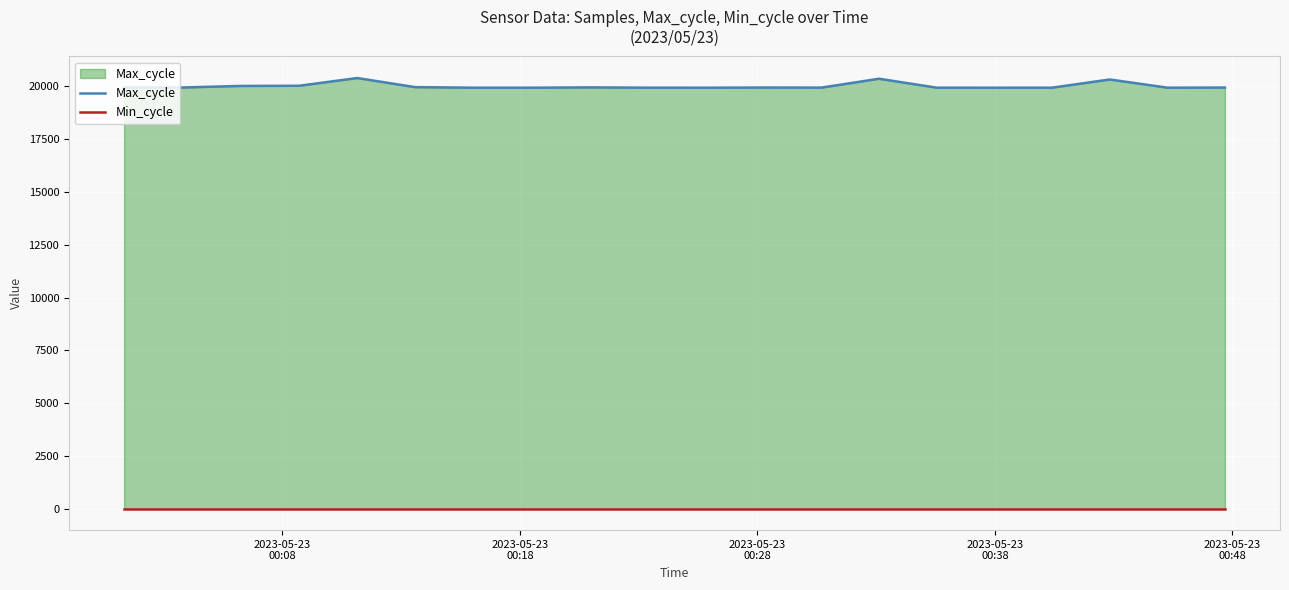

How many lines are shown in the chart?

2